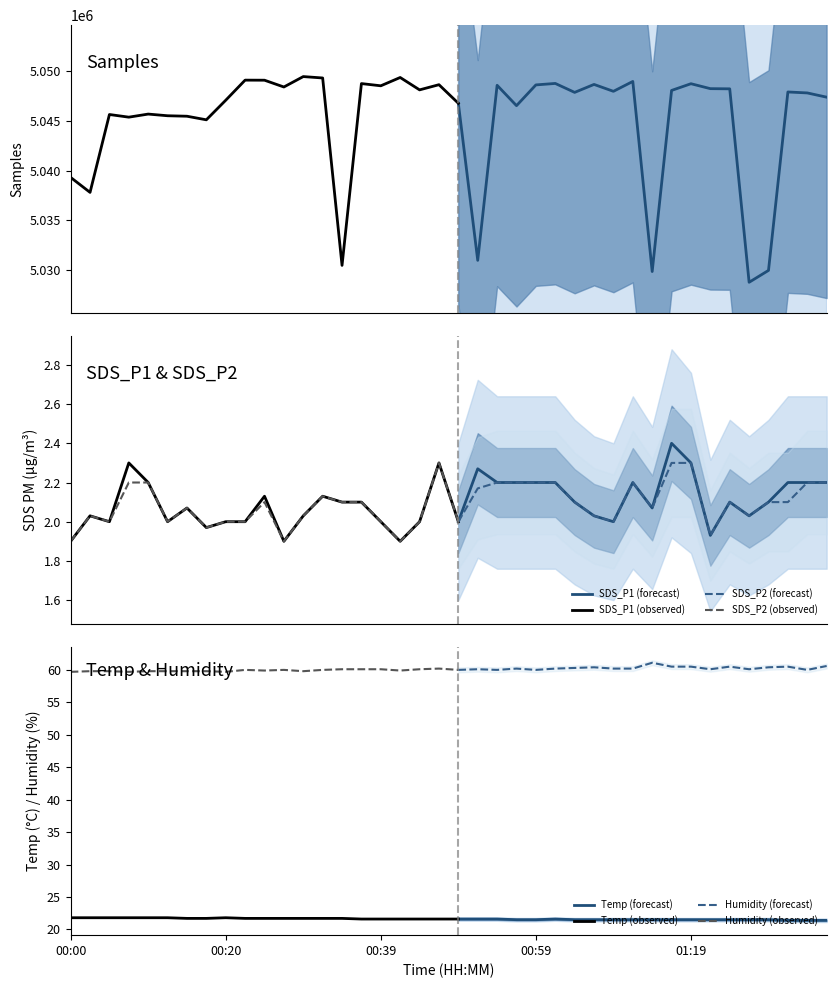

What is the maximum value for Humidity (forecast)?

61.1